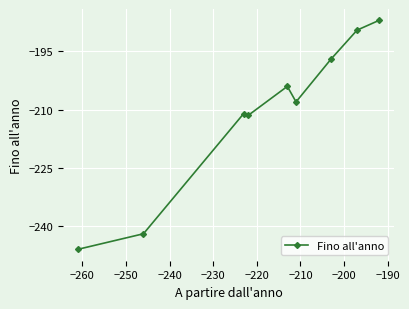

How many distinct data groups are displayed?

1